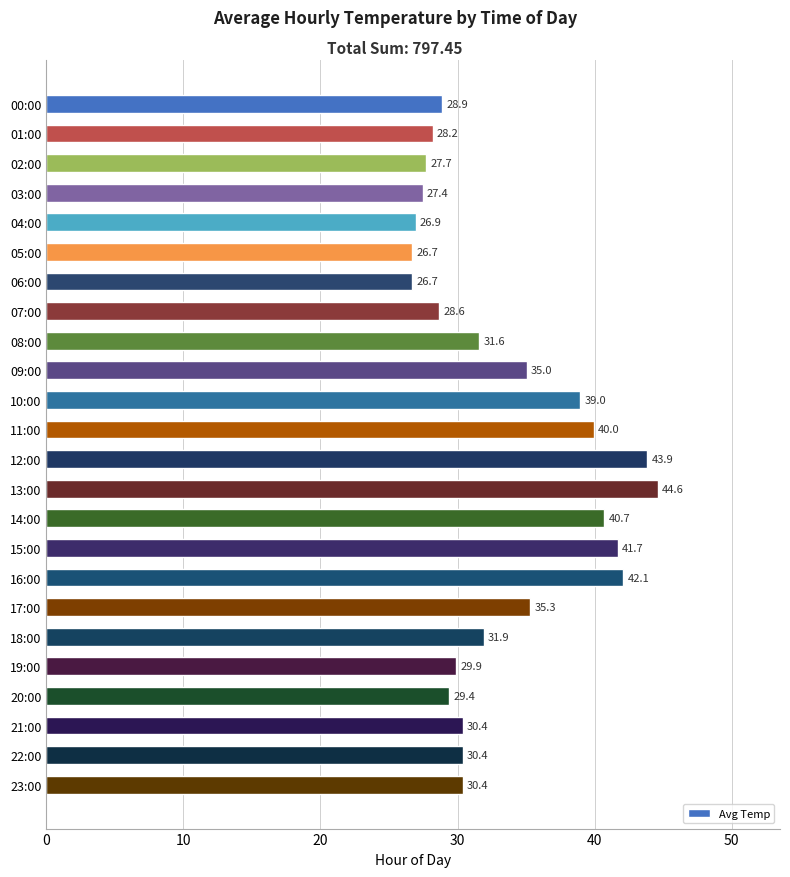

How many bars are there in total?

24